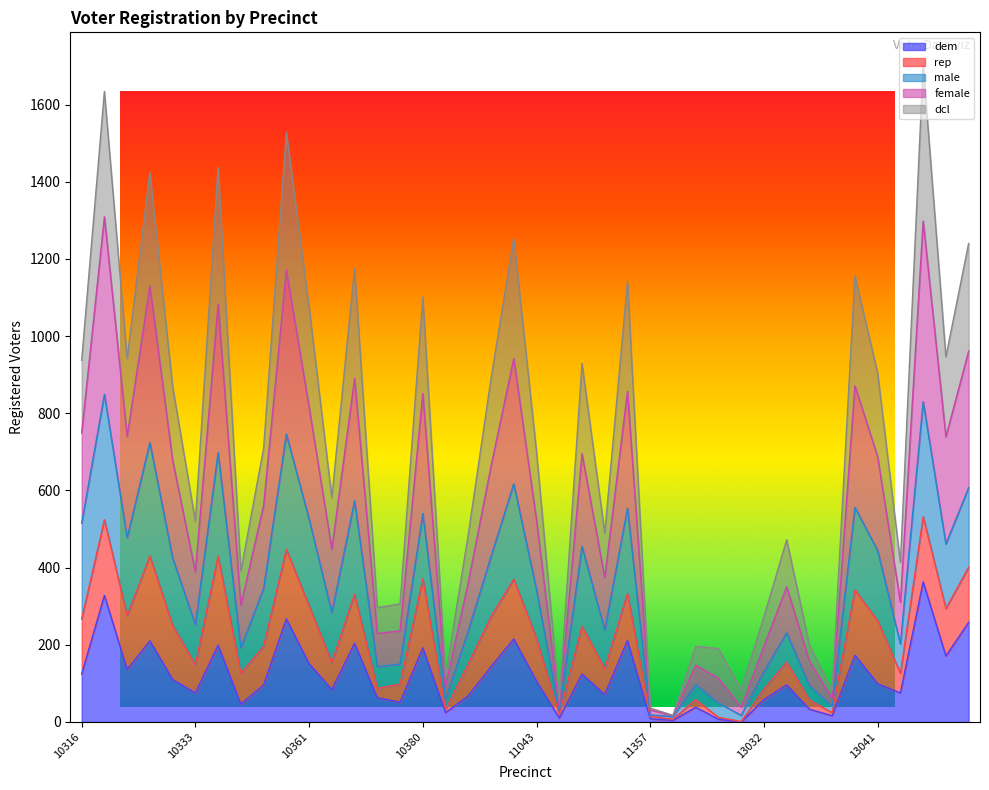

True or false: dem and male cross at least once.

False